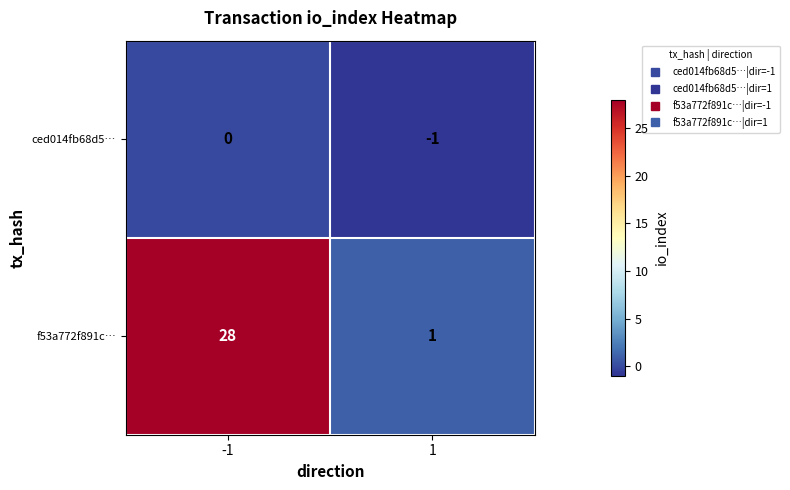

Reading left to right, transcribe all the data shown in this chart.

ced014fb68d5…: 0	-1
f53a772f891c…: 28	1